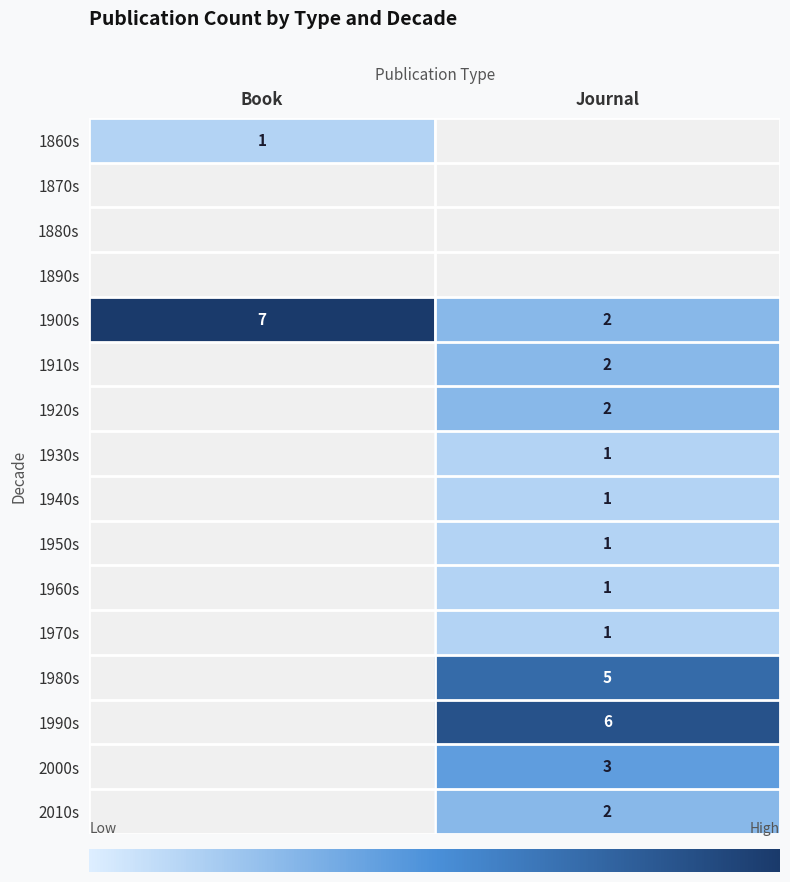

How many data points does each series have?

2